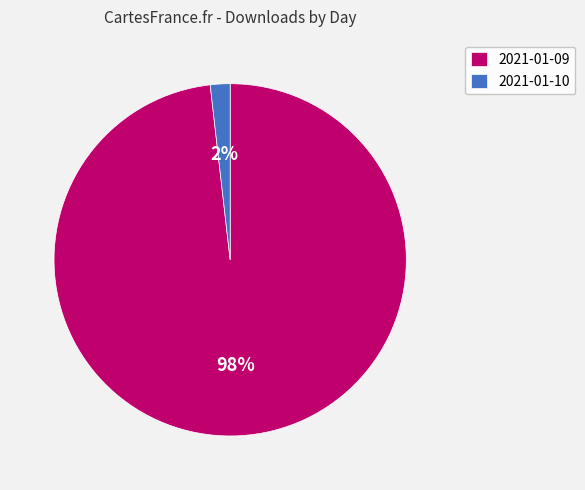

Which category accounts for the majority?

2021-01-09